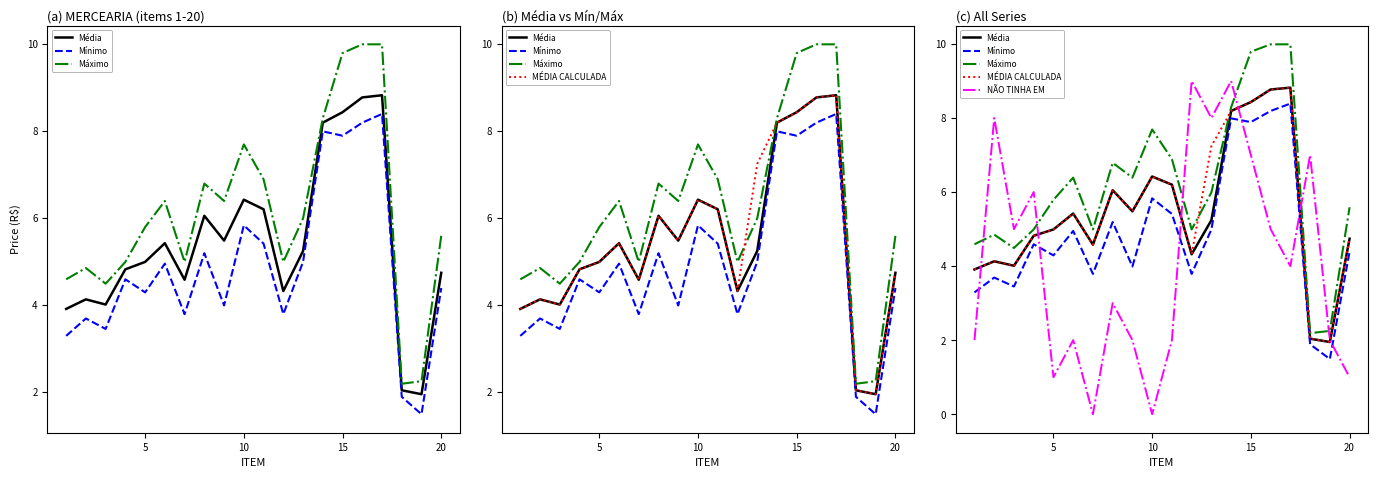

Which series has the widest spread of values?

NÃO TINHA EM